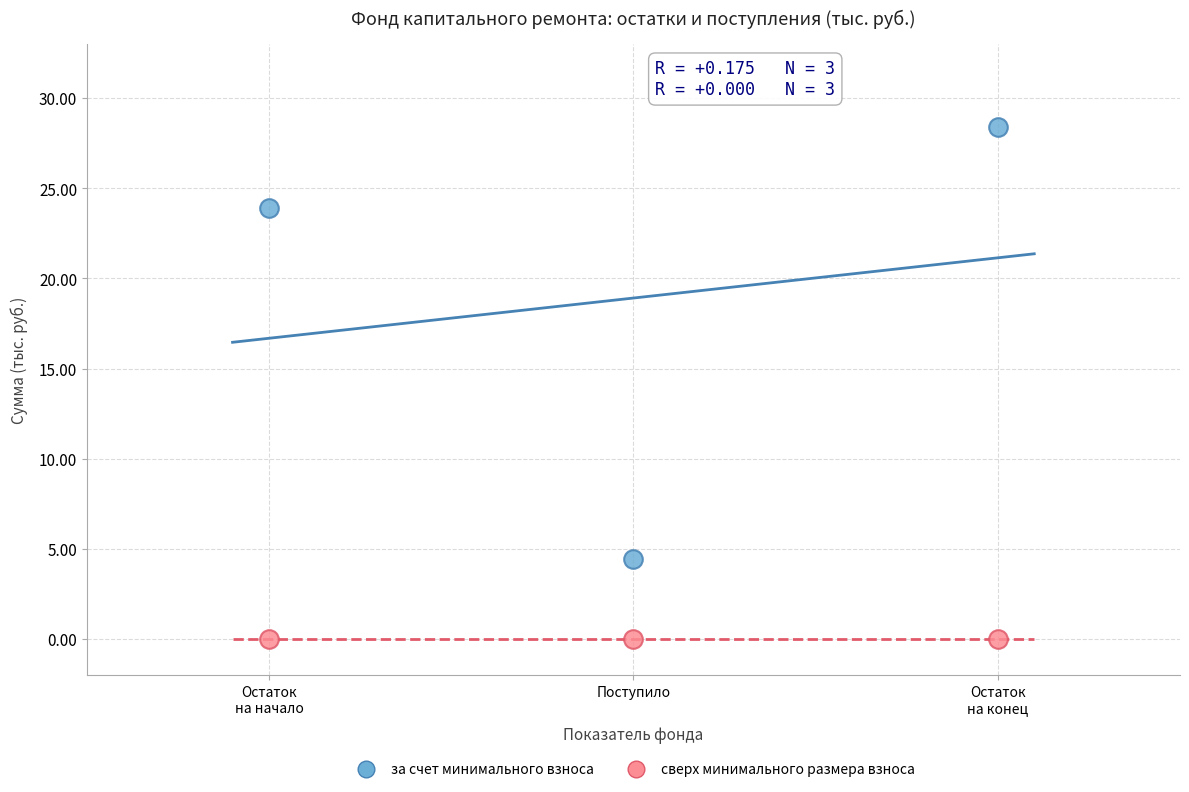

Which series reaches the minimum Y coordinate?

сверх минимального размера взноса